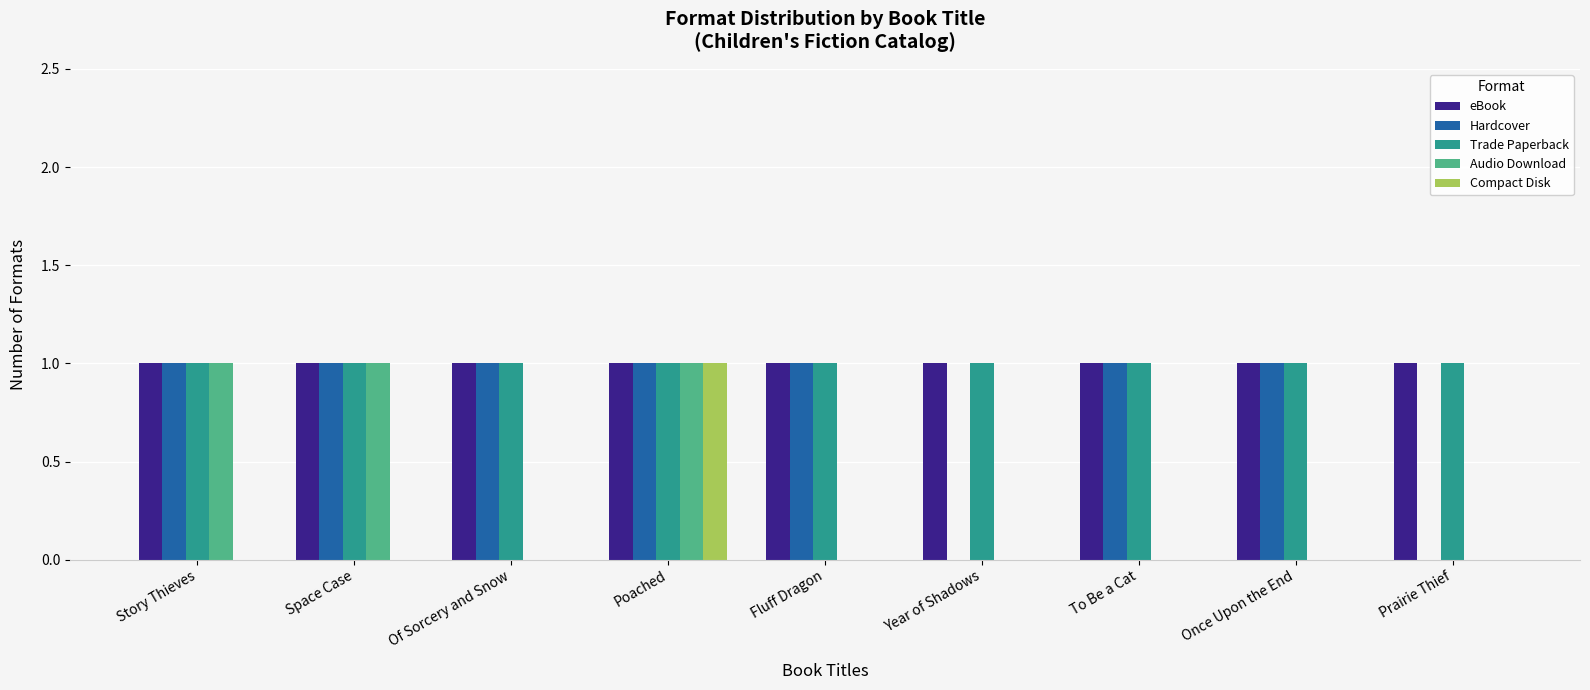

True or false: Trade Paperback has a value of 2 at Once Upon the End.

False